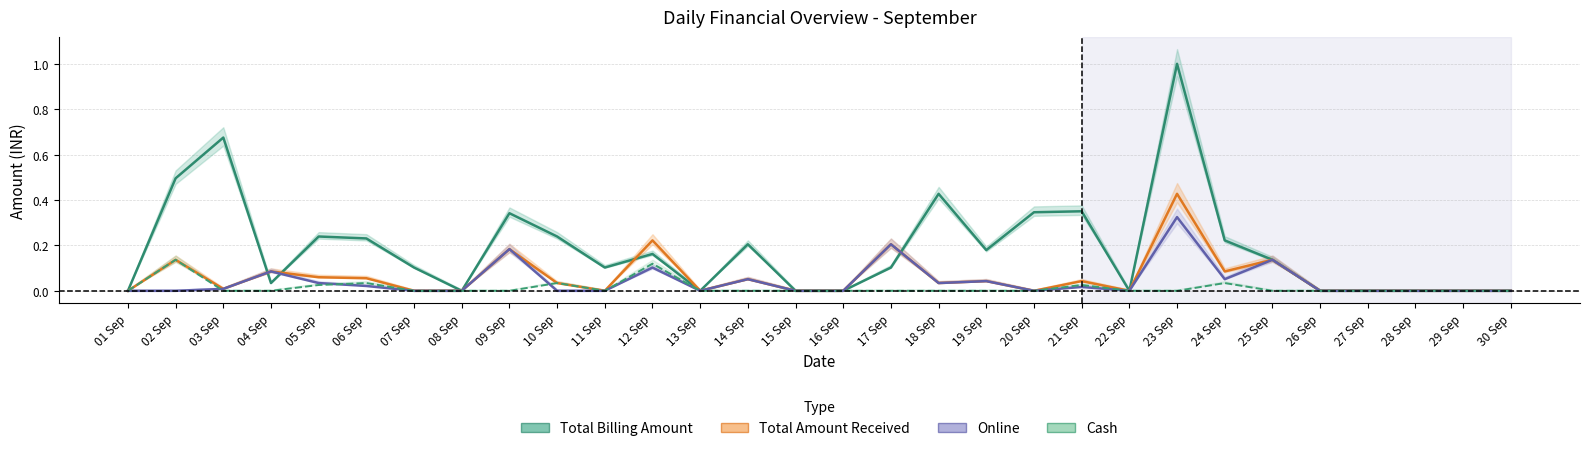

Is the value of Total Billing Amount at 04 Sep greater than the value of Online at 17 Sep?

No